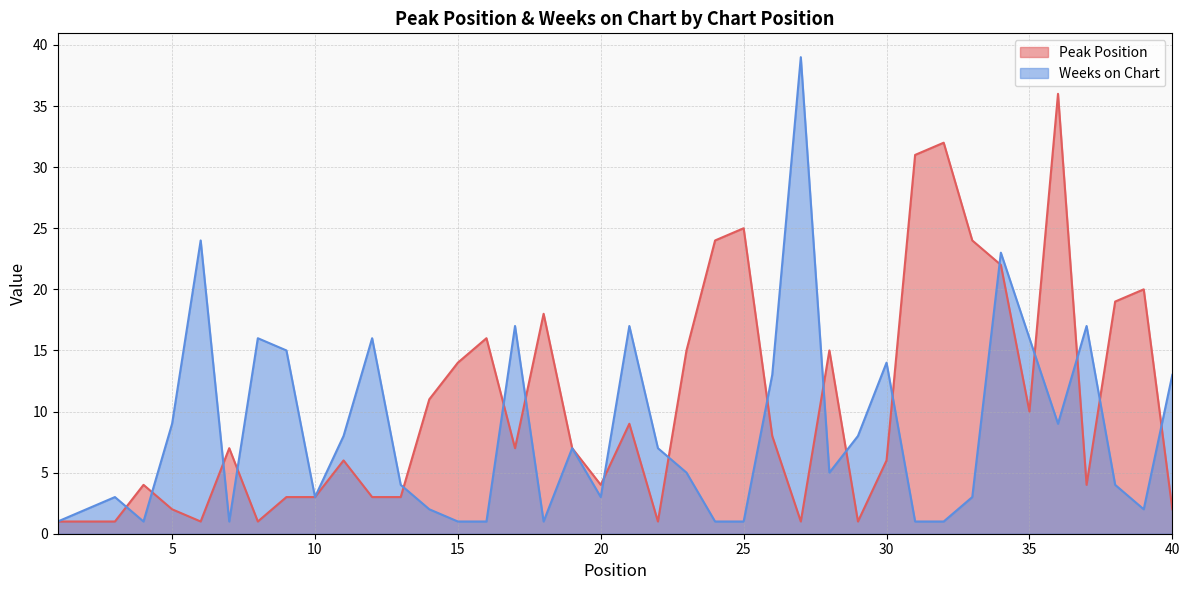

At 2, list the series in order from largest to smallest.

Weeks on Chart, Peak Position